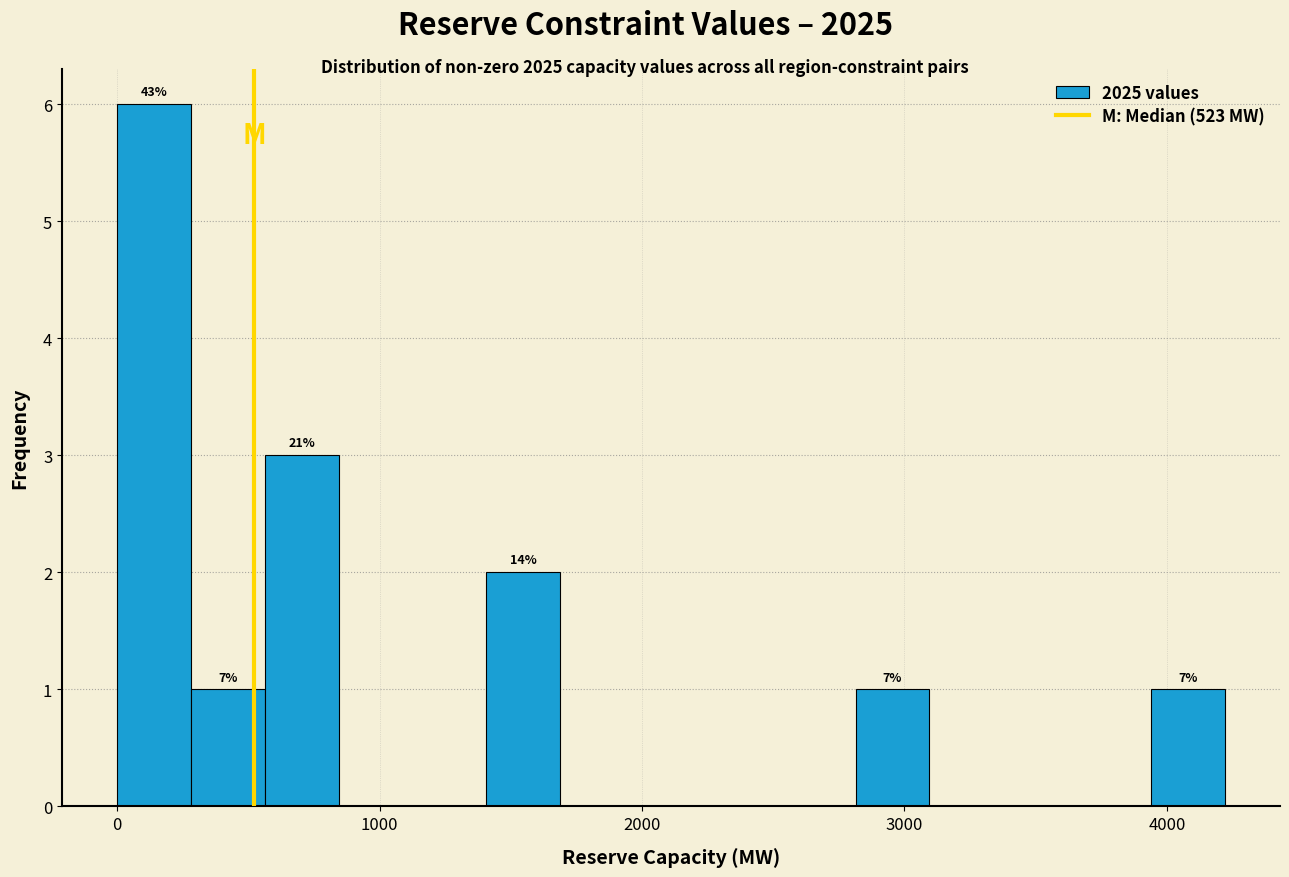

Around what value on the x-axis is the tallest bar? Give the approximate position of its centre, as read against the axis.

100